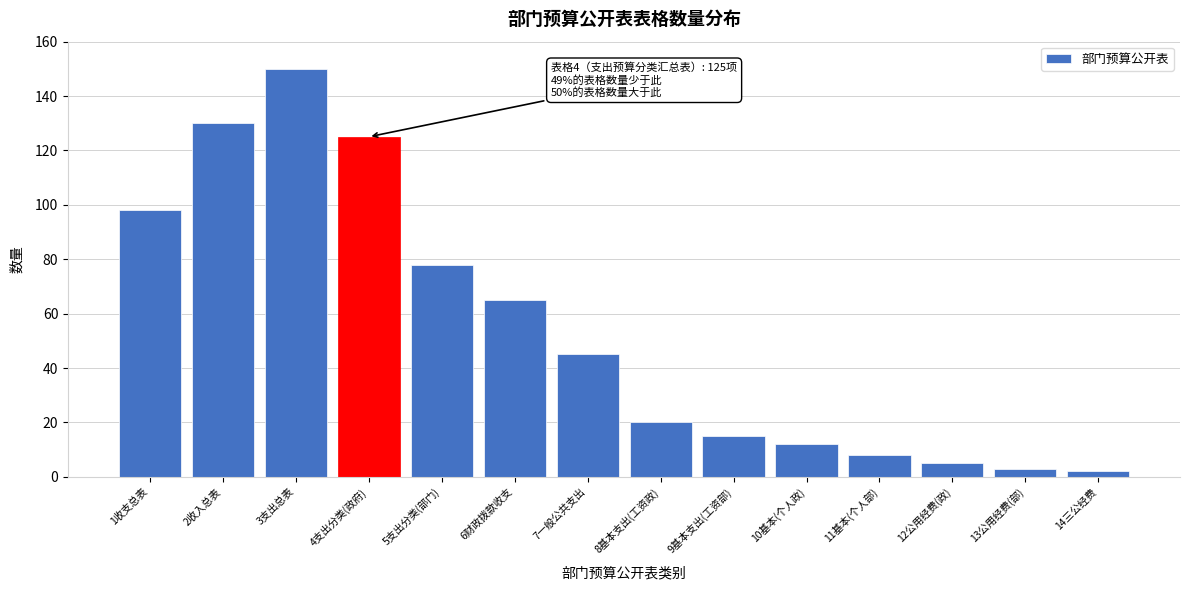

Reading right to left, transcribe all the data shown in this chart.

14三公经费=2	13公用经费(部)=3	12公用经费(政)=5	11基本(个人部)=8	10基本(个人政)=12	9基本支出(工资部)=15	8基本支出(工资政)=20	7一般公共支出=45	6财政拨款收支=65	5支出分类(部门)=78	4支出分类(政府)=125	3支出总表=150	2收入总表=130	1收支总表=98